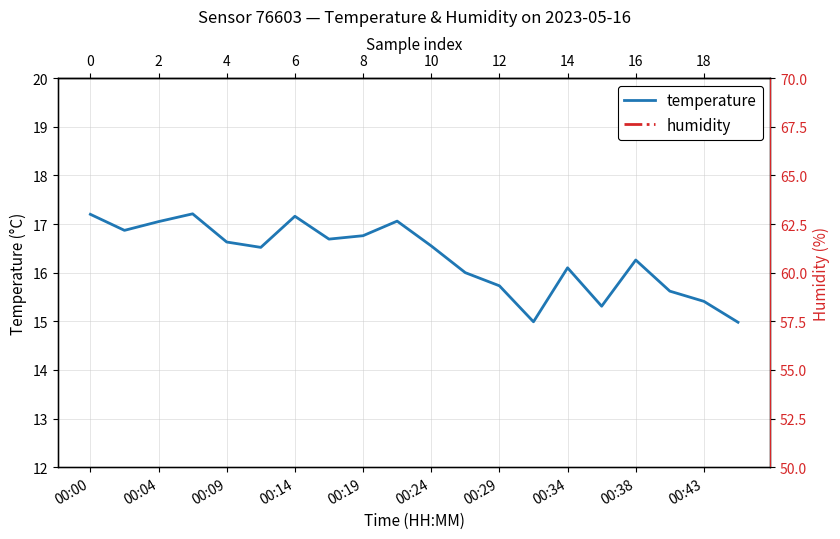

What position from the right is 00:34?

6